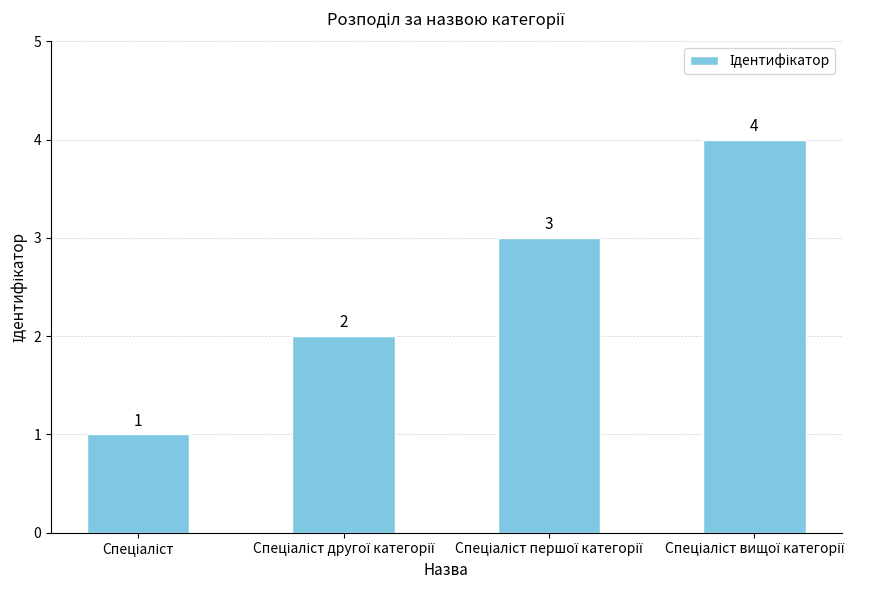

What is the value of the 2nd bar from the left?

2